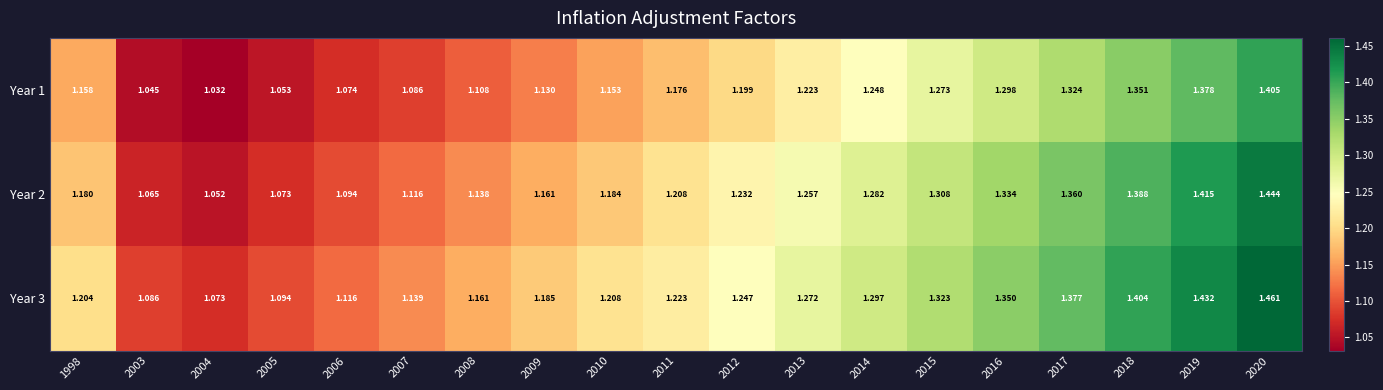

Which series has the largest range (max minus min)?

Year 2